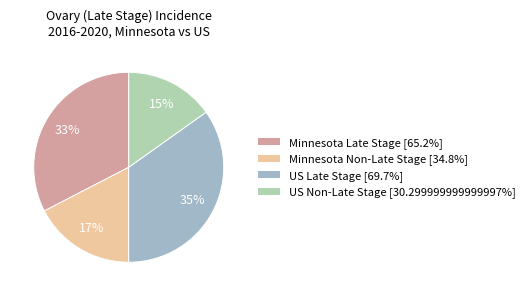

Does any single category account for the majority?

No